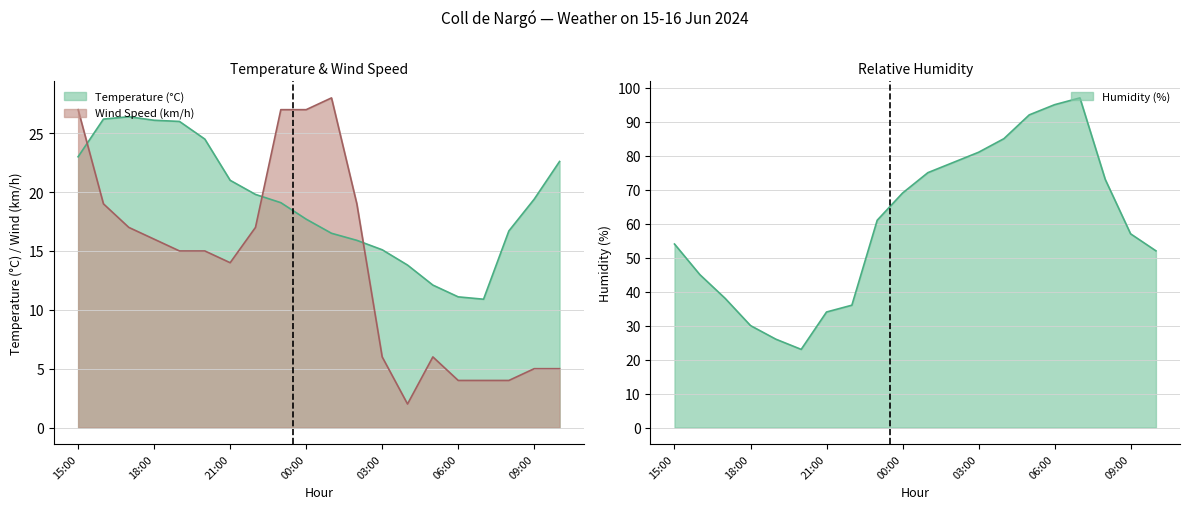

What is the sum of all Humidity (%) values?

1201.0